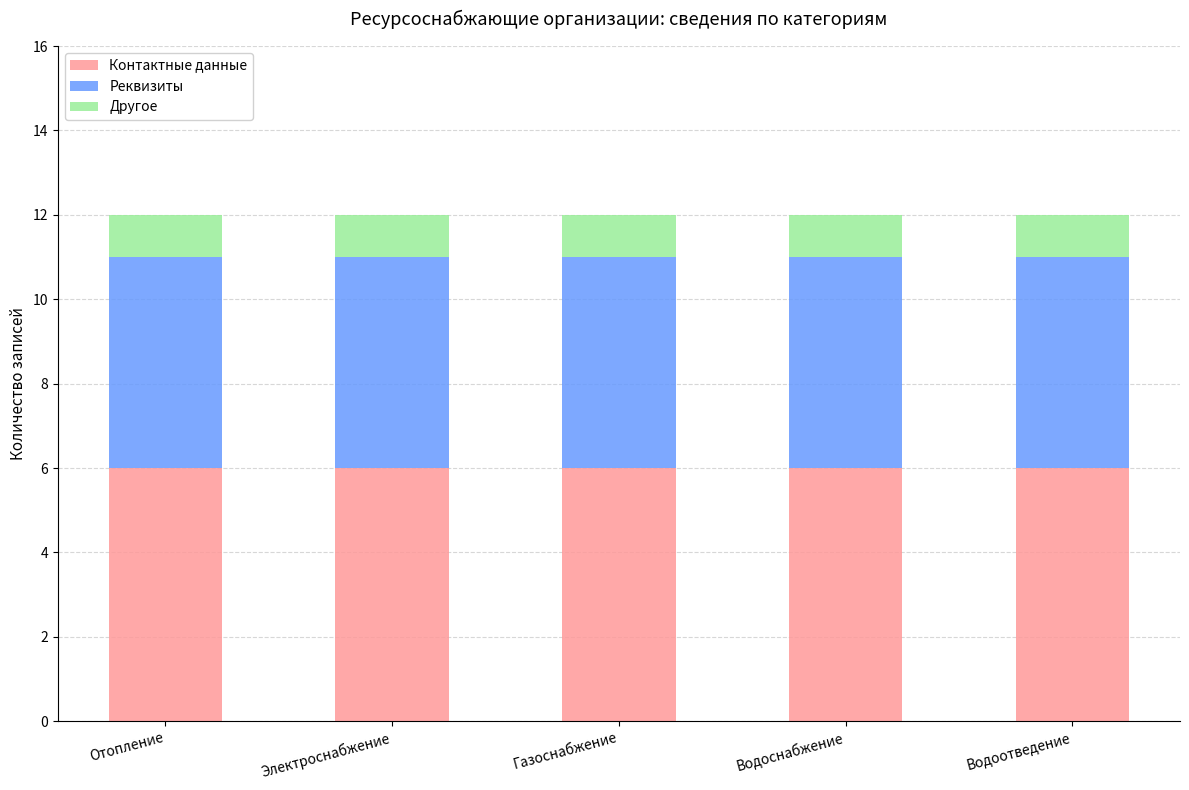

How many categories are shown in the chart?

5